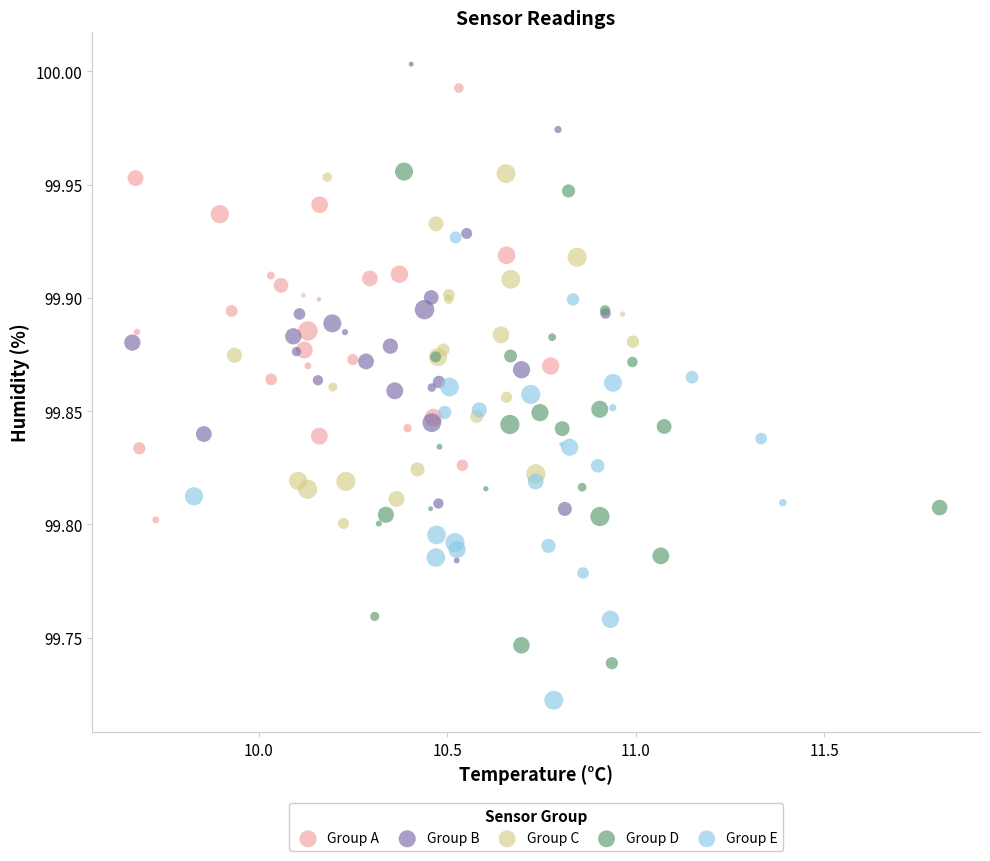

Which series contains the lowest Y value?

Group E